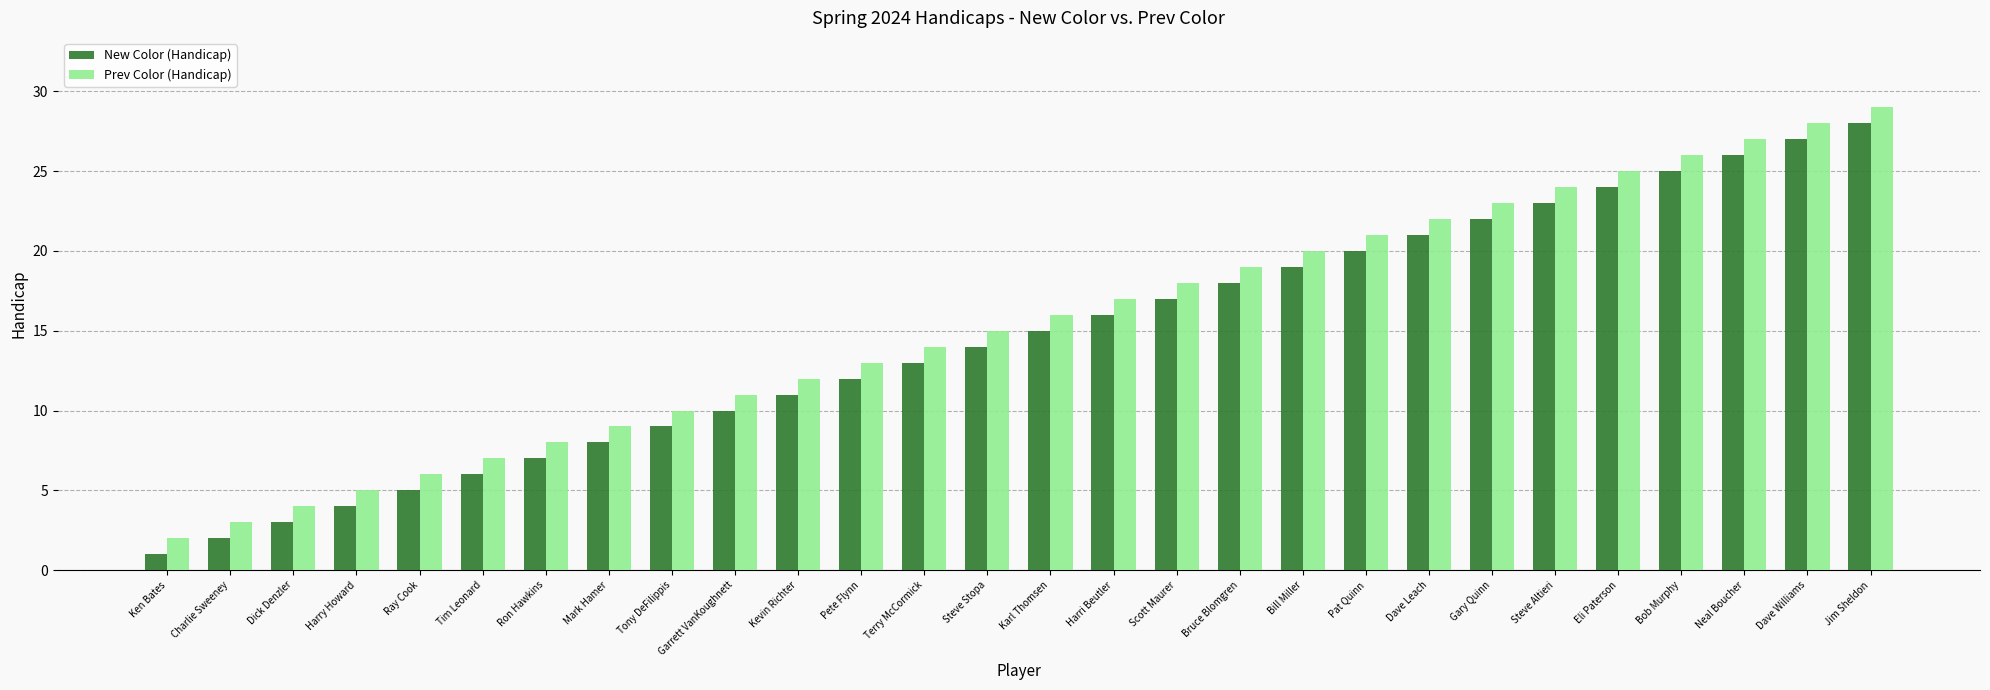

At which category is the sum across all series the highest?

Jim Sheldon